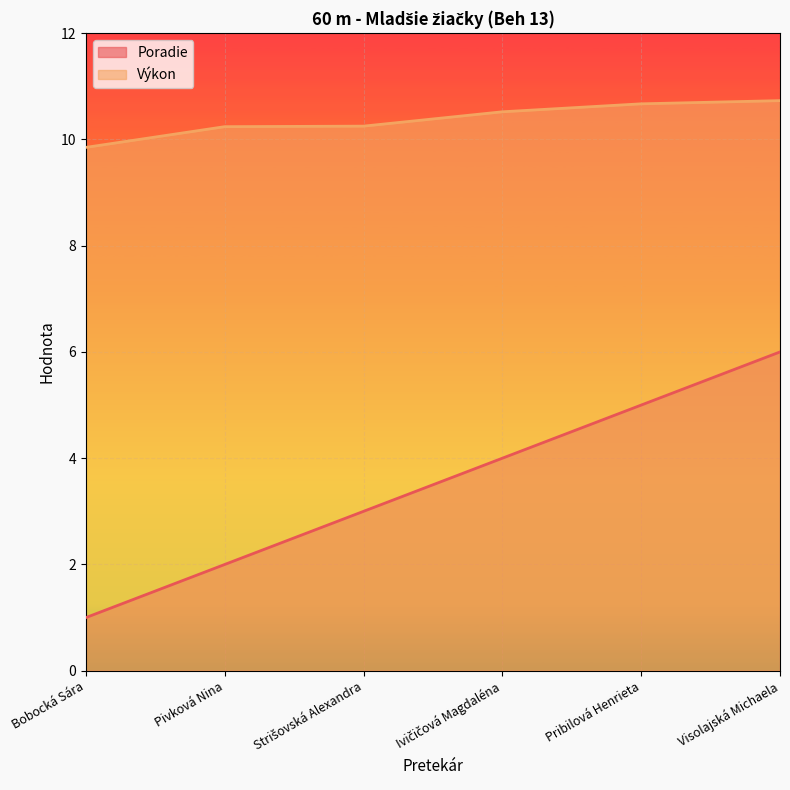

List the series in order of their overall mean, lowest first.

Poradie, Výkon